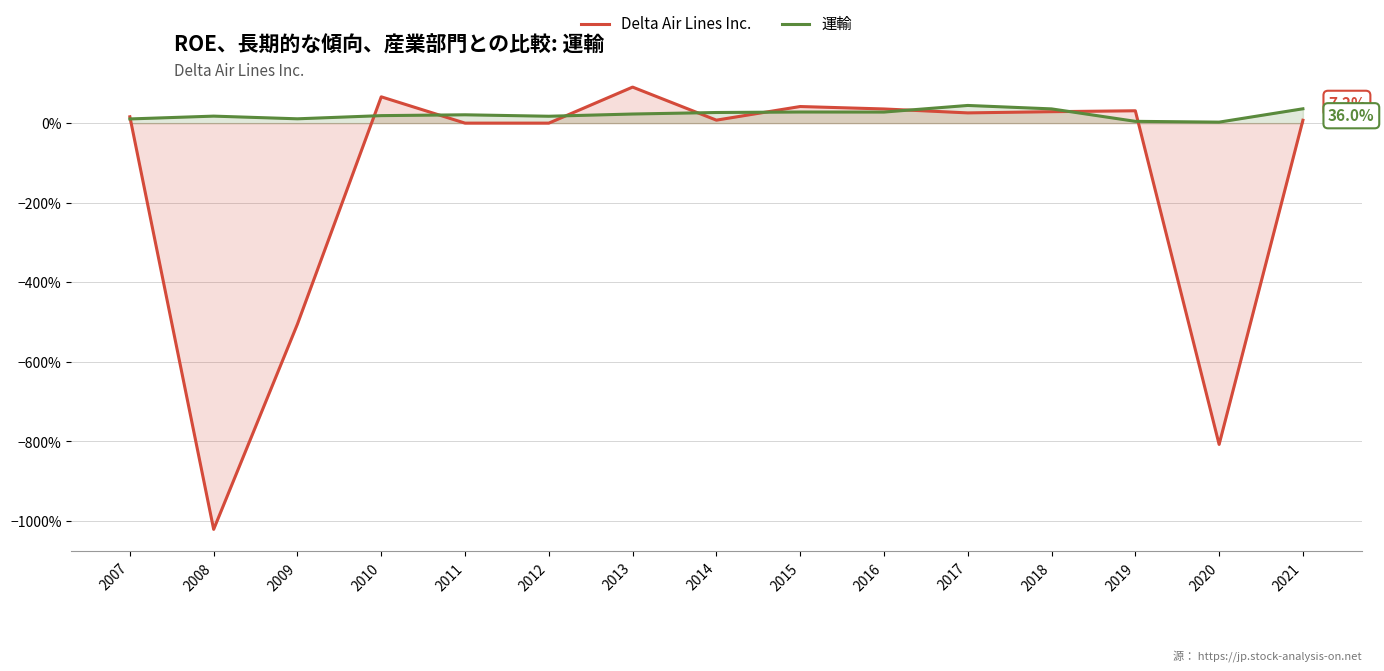

What is the average value of the 運輸 series?

0.2